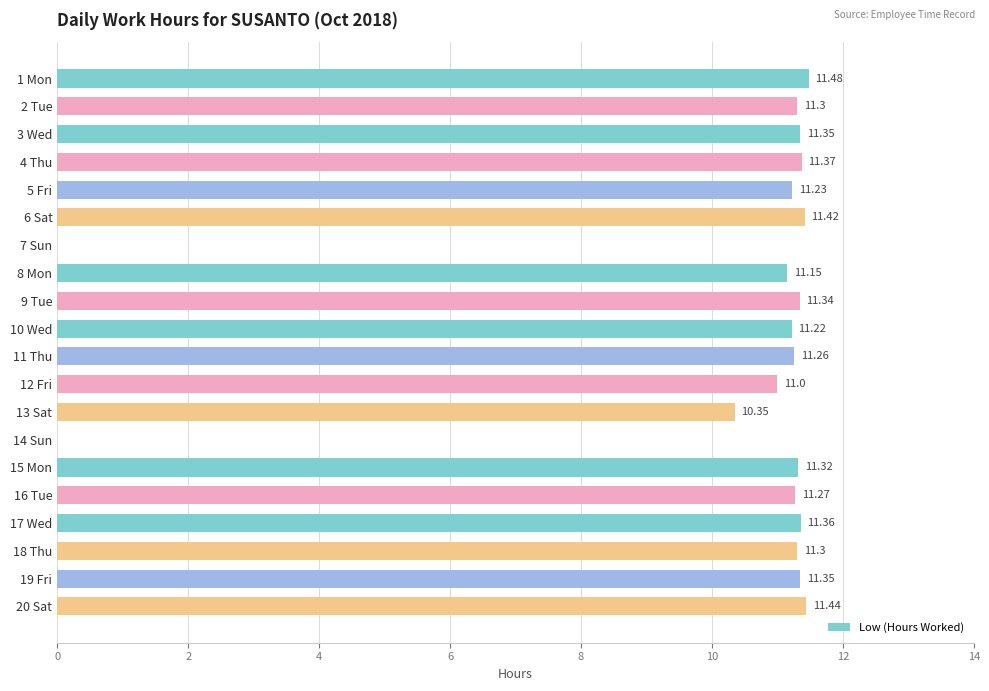

What is the ratio of the value at 6 Sat to the value at 4 Thu?

1.0